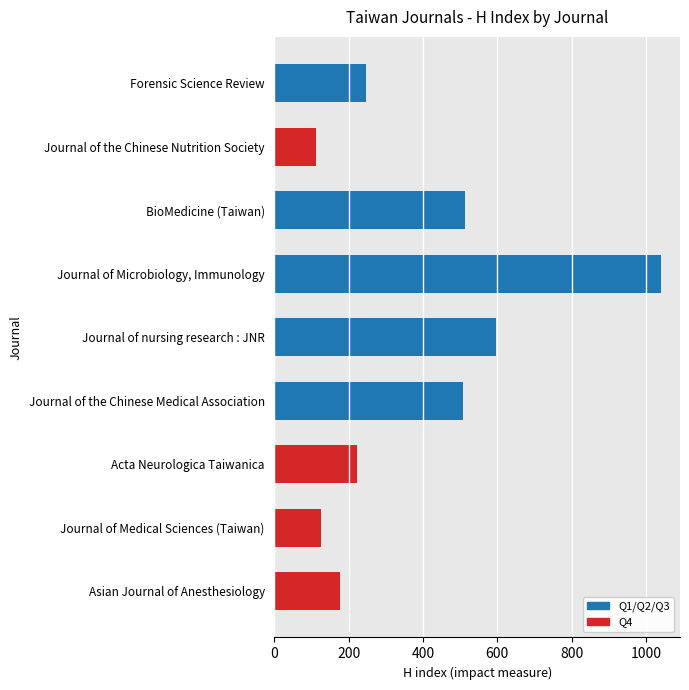

What is the label of the 4th bar from the bottom?

Journal of the Chinese Medical Association